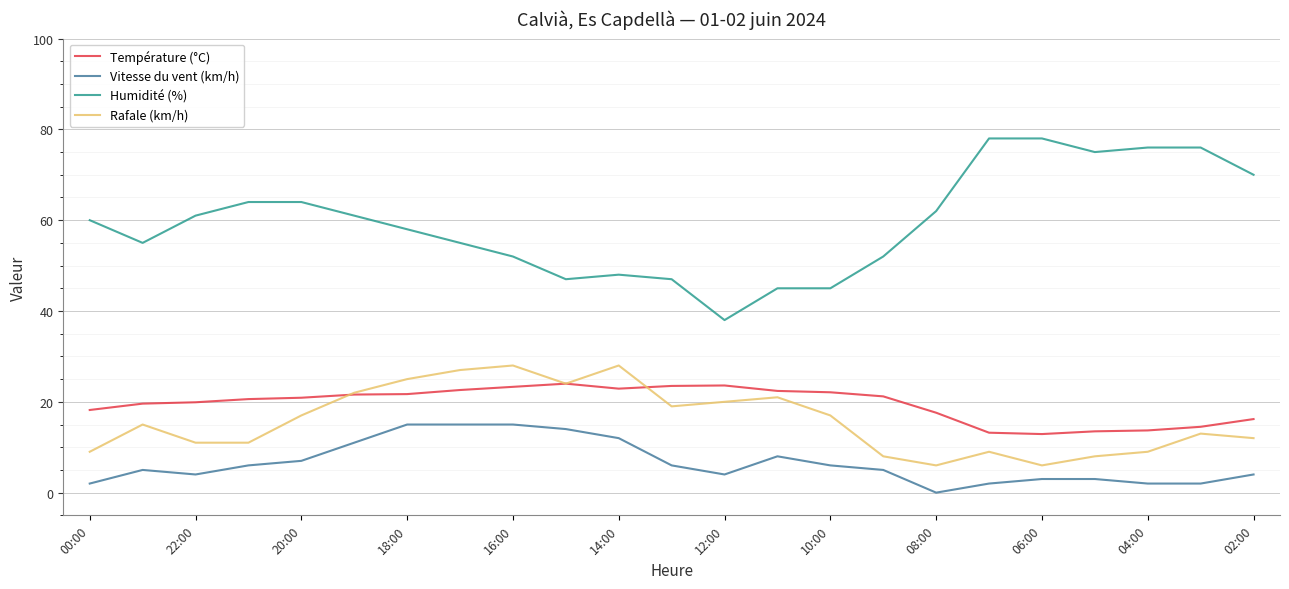

What are all the series names shown in the legend?

Température (°C), Vitesse du vent (km/h), Humidité (%), Rafale (km/h)